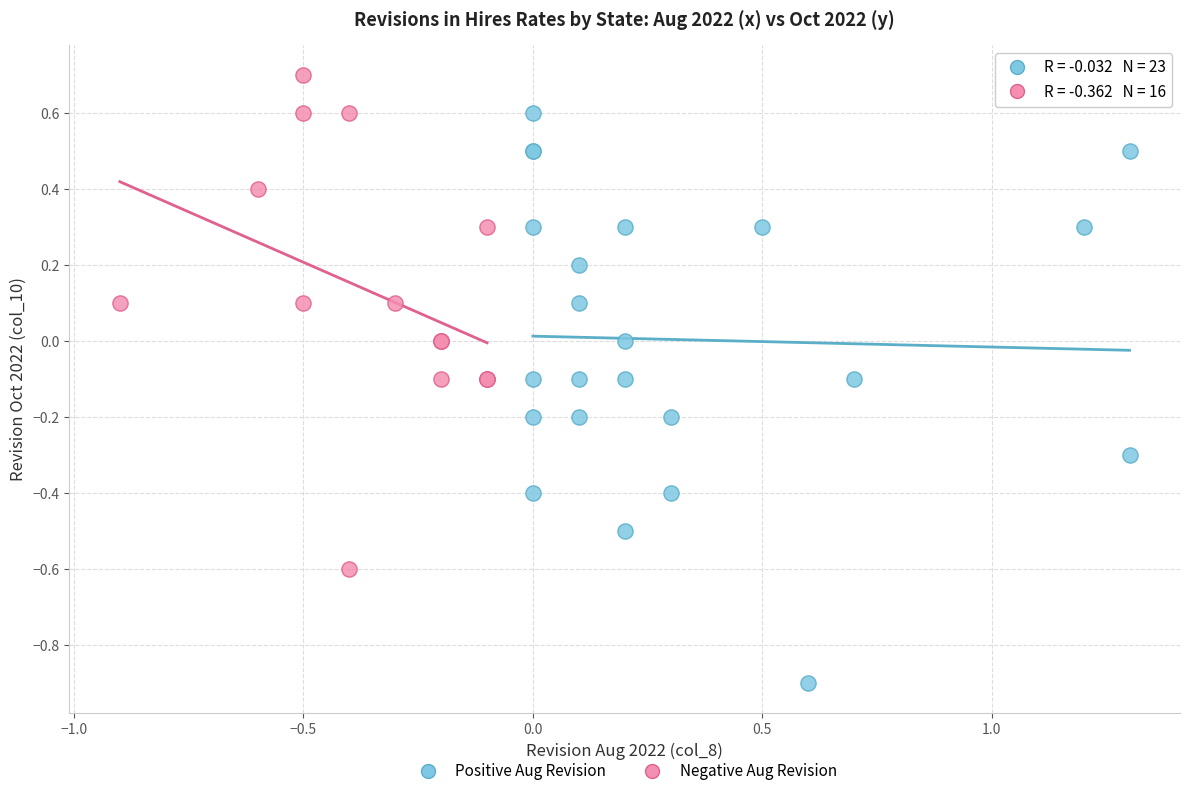

Which series reaches the minimum Y coordinate?

Positive Aug Revision